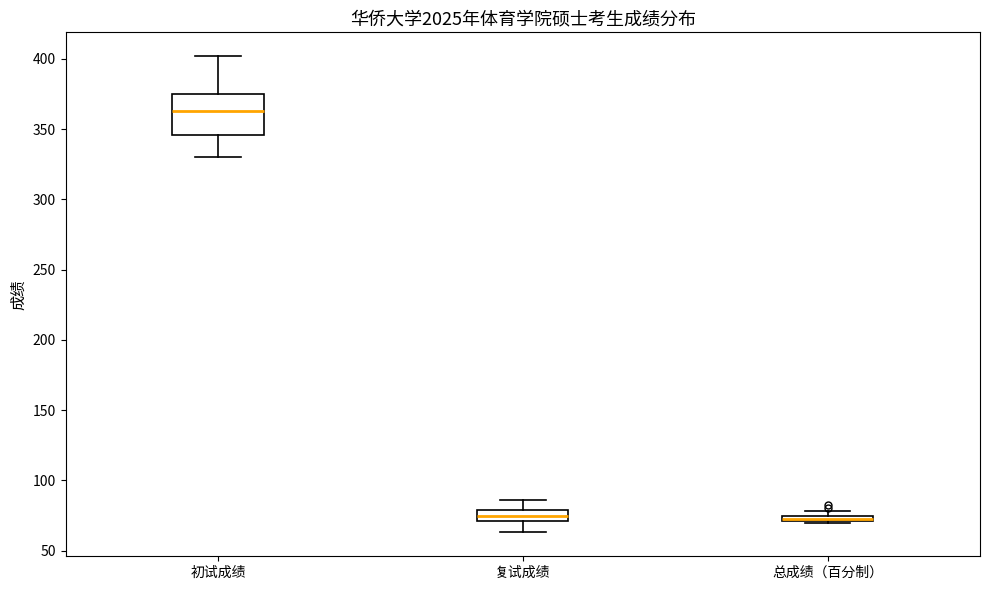

Which box is the tallest, from its lower edge to its upper edge?

初试成绩